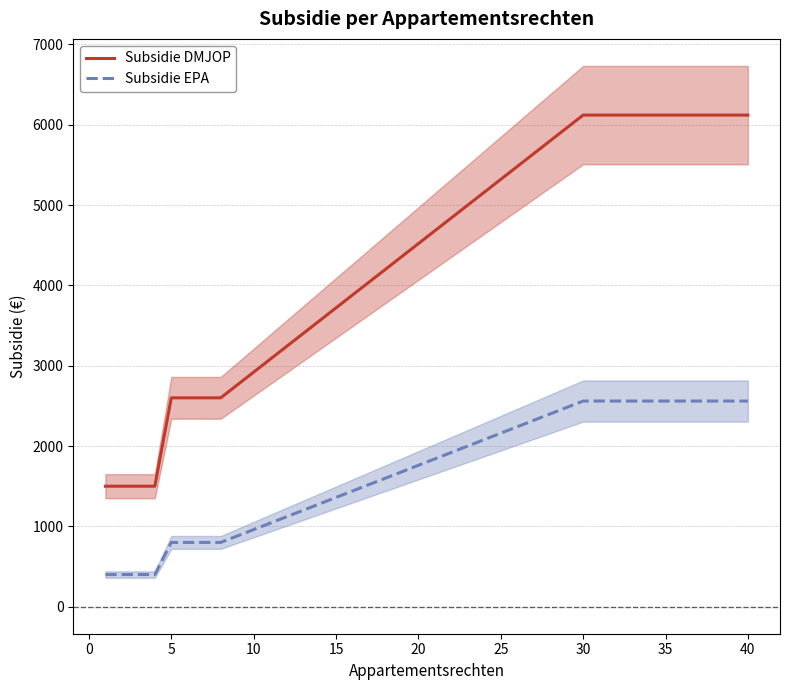

What is the minimum value for Subsidie DMJOP?

1500